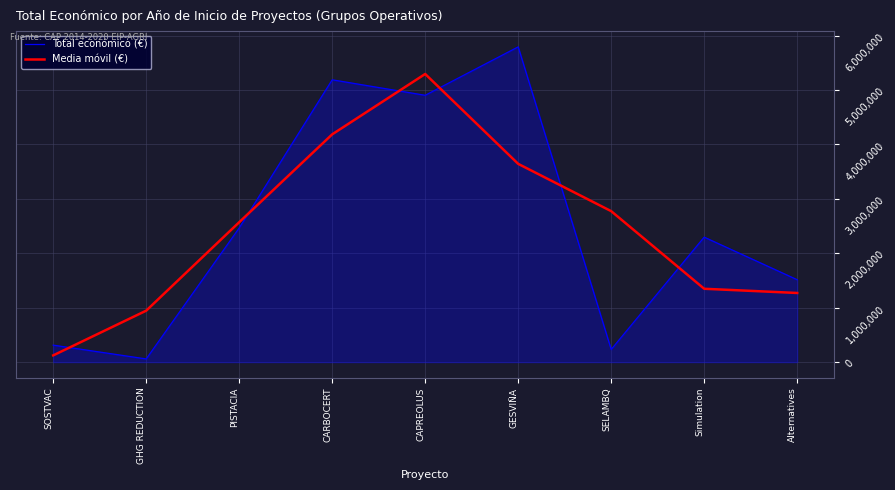

Reading left to right, what are all the values shown in this chart?

Total económico (€): SOSTVAC=311553.0	GHG REDUCTION=58130.0	PISTACIA=2464572.0	CARBOCERT=5187255.0	CAPREOLUS=4902645.0	GESVIÑA=5792221.0	SELAMBQ=232189.0	Simulation=2296067.0	Alternatives=1513726.0
Media móvil (€): SOSTVAC=123227.7	GHG REDUCTION=944751.7	PISTACIA=2569985.7	CARBOCERT=4184824.0	CAPREOLUS=5294040.3	GESVIÑA=3642351.7	SELAMBQ=2773492.3	Simulation=1347327.3	Alternatives=1269931.0